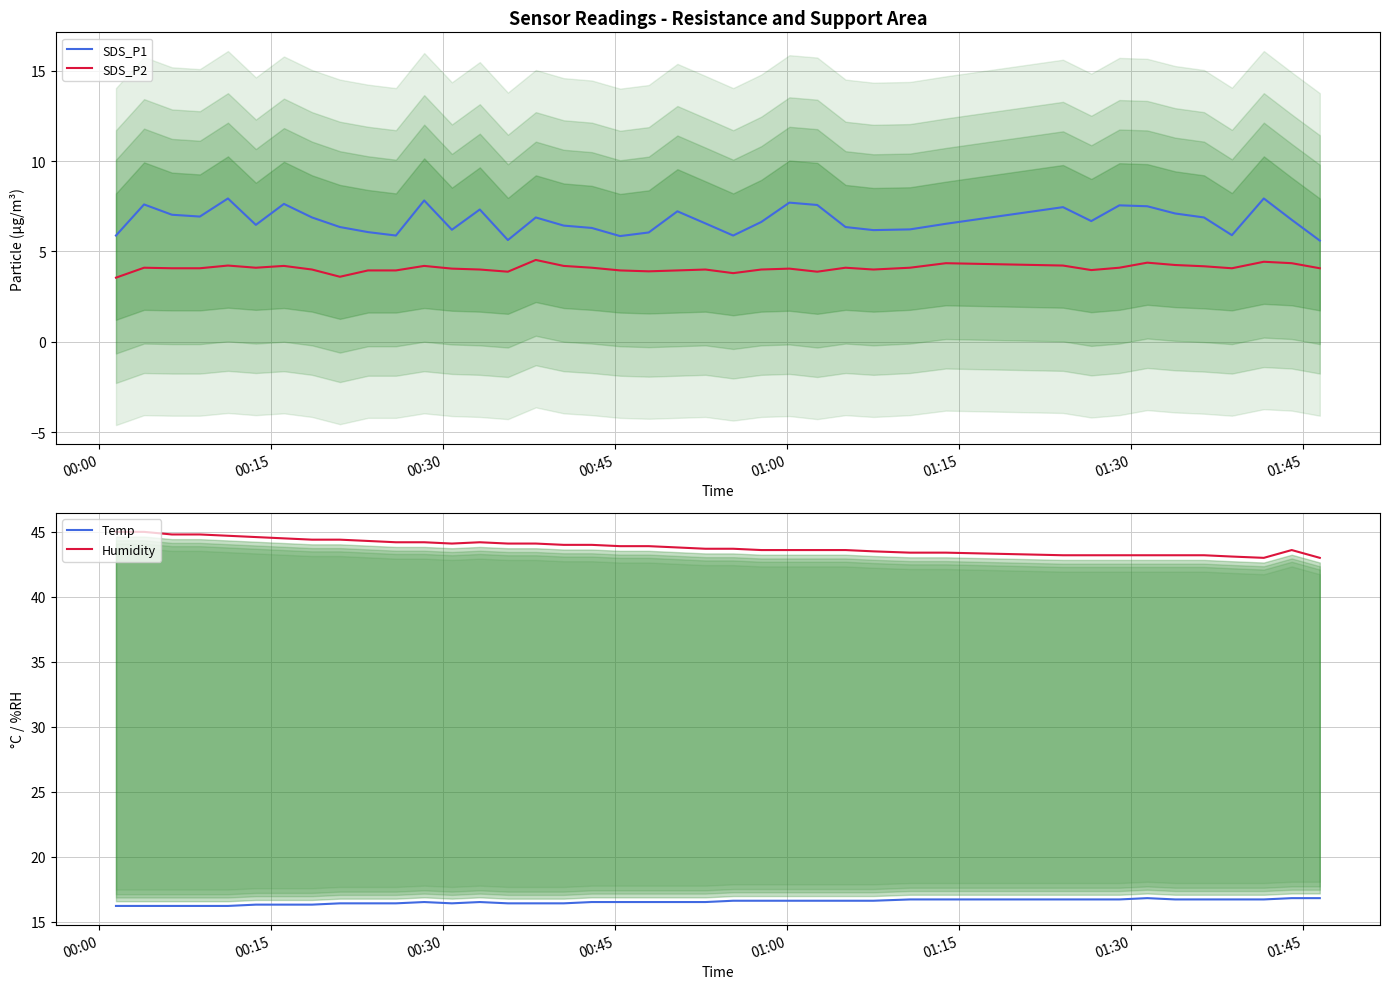

Reading left to right, extract all data points from this chart.

SDS_P1: 5.9	7.6	7.0	6.9	7.9	6.5	7.6	6.9	6.3	6.1	5.9	7.8	6.2	7.3	5.6	6.9	6.4	6.3	5.8	6.0	7.2	6.5	5.9	6.6	7.7	7.6	6.3	6.2	6.2	6.5	7.5	6.7	7.5	7.5	7.1	6.9	5.9	7.9	6.8	5.6
SDS_P2: 3.5	4.1	4.1	4.1	4.2	4.1	4.2	4.0	3.6	4.0	4.0	4.2	4.0	4.0	3.9	4.5	4.2	4.1	4.0	3.9	4.0	4.0	3.8	4.0	4.0	3.9	4.1	4.0	4.1	4.3	4.2	4.0	4.1	4.4	4.2	4.2	4.1	4.4	4.3	4.1
Temp: 16.2	16.2	16.2	16.2	16.2	16.3	16.3	16.3	16.4	16.4	16.4	16.5	16.4	16.5	16.4	16.4	16.4	16.5	16.5	16.5	16.5	16.5	16.6	16.6	16.6	16.6	16.6	16.6	16.7	16.7	16.7	16.7	16.7	16.8	16.7	16.7	16.7	16.7	16.8	16.8
Humidity: 45.0	45.0	44.8	44.8	44.7	44.6	44.5	44.4	44.4	44.3	44.2	44.2	44.1	44.2	44.1	44.1	44.0	44.0	43.9	43.9	43.8	43.7	43.7	43.6	43.6	43.6	43.6	43.5	43.4	43.4	43.2	43.2	43.2	43.2	43.2	43.2	43.1	43.0	43.6	43.0